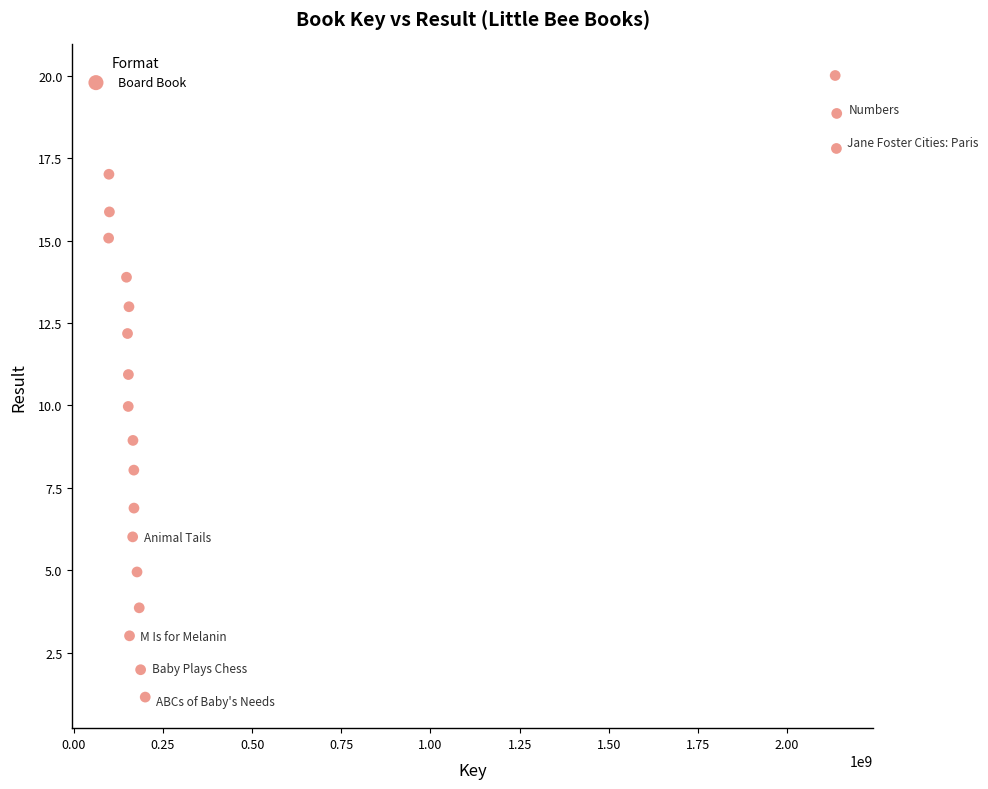

What is the range of X values (max minus min)?

2041705162.5